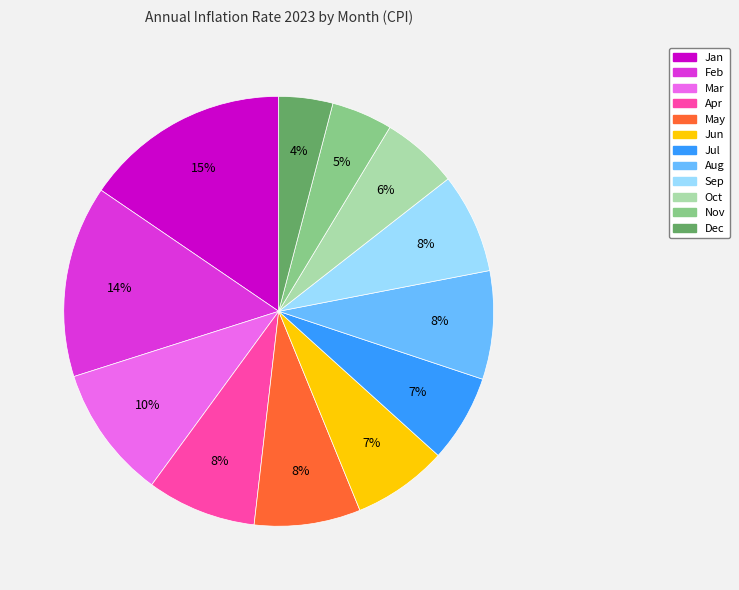

What is the largest slice in the pie chart?

Jan